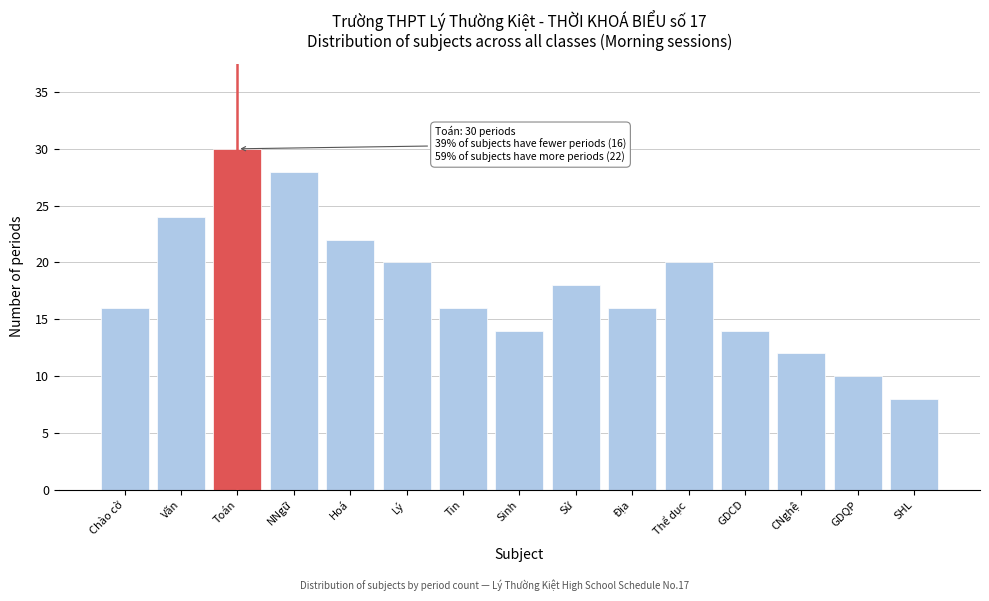

Reading left to right, what are all the values shown in this chart?

16	24	30	28	22	20	16	14	18	16	20	14	12	10	8